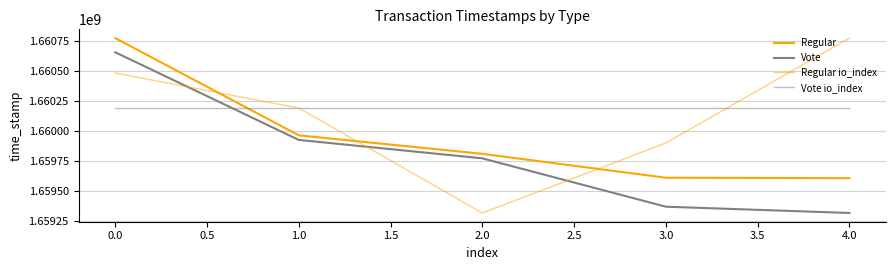

Is this an area chart (filled region under the line)?

No